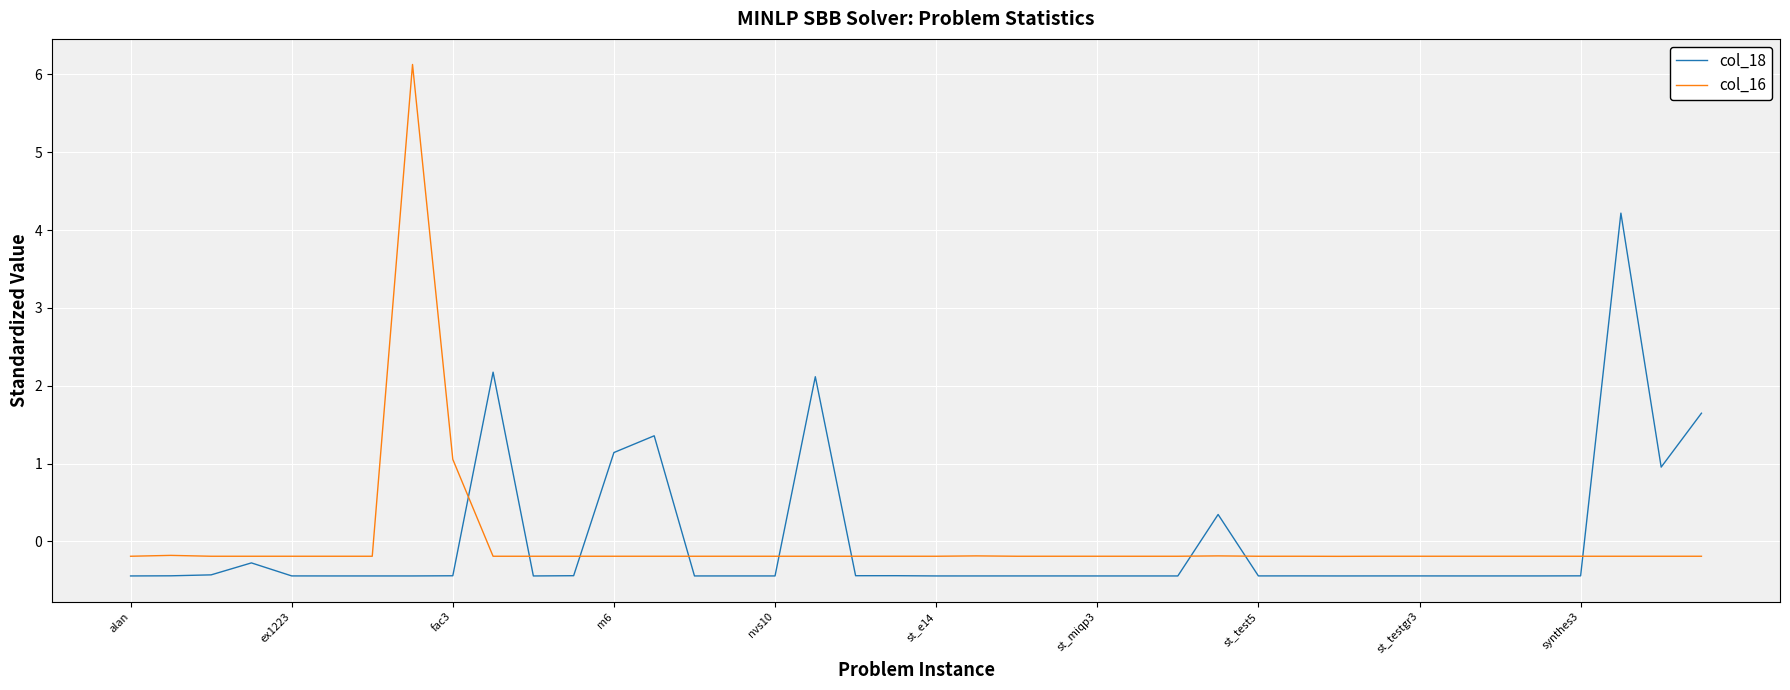

How many lines are shown in the chart?

2